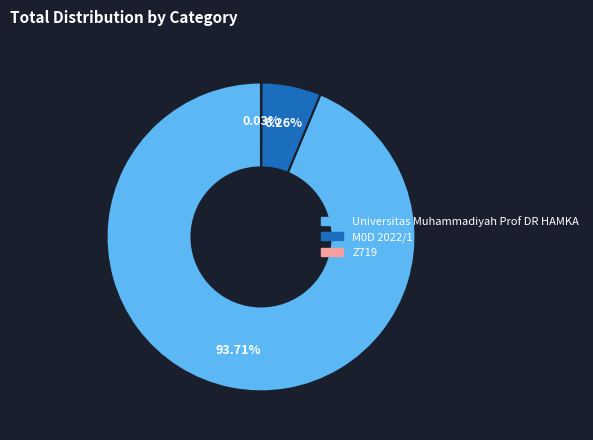

Between Universitas Muhammadiyah Prof DR HAMKA and M0D 2022/1, which is larger?

Universitas Muhammadiyah Prof DR HAMKA